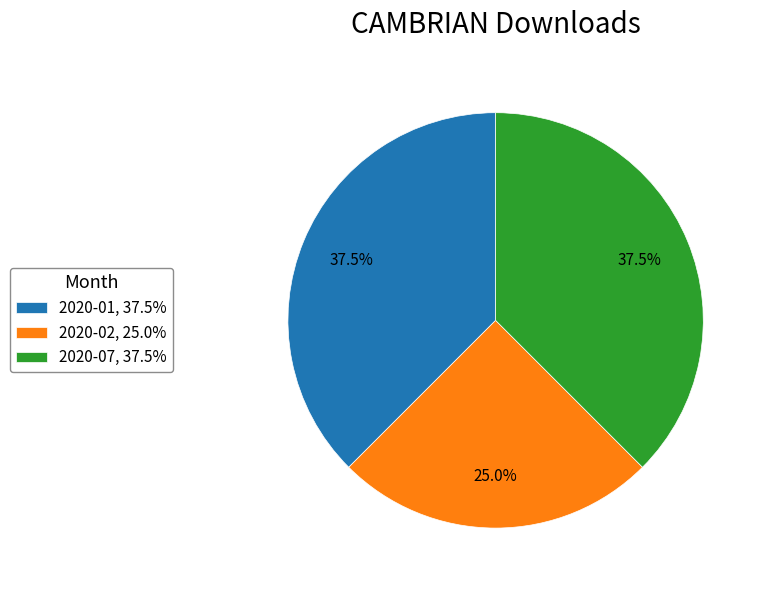

Is there any slice that represents more than half of the pie?

No